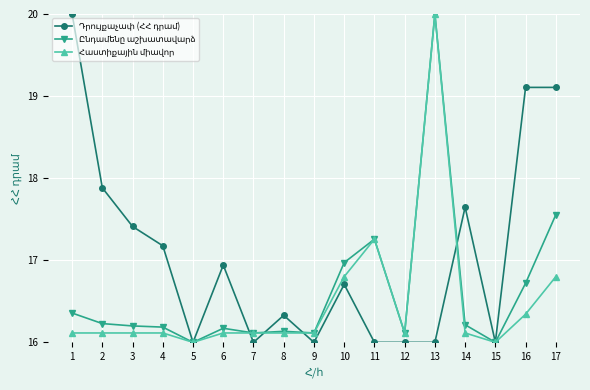

What is the maximum value shown in the chart?

20.0